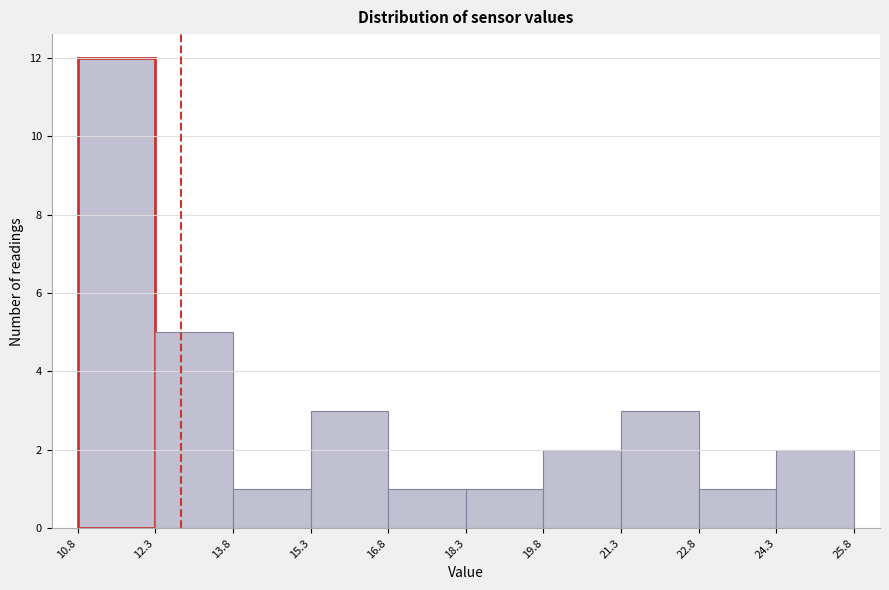

Reading left to right, transcribe this chart: for each bar, give the range it covers on the x-axis and its height. The values are not printed on the chart, so give them approximately, as read against the axis.

10.8 to 12.3: 12
12.3 to 13.8: 5
13.8 to 15.3: 1
15.3 to 16.8: 3
16.8 to 18.3: 1
18.3 to 19.8: 1
19.8 to 21.3: 2
21.3 to 22.8: 3
22.8 to 24.3: 1
24.3 to 25.8: 2